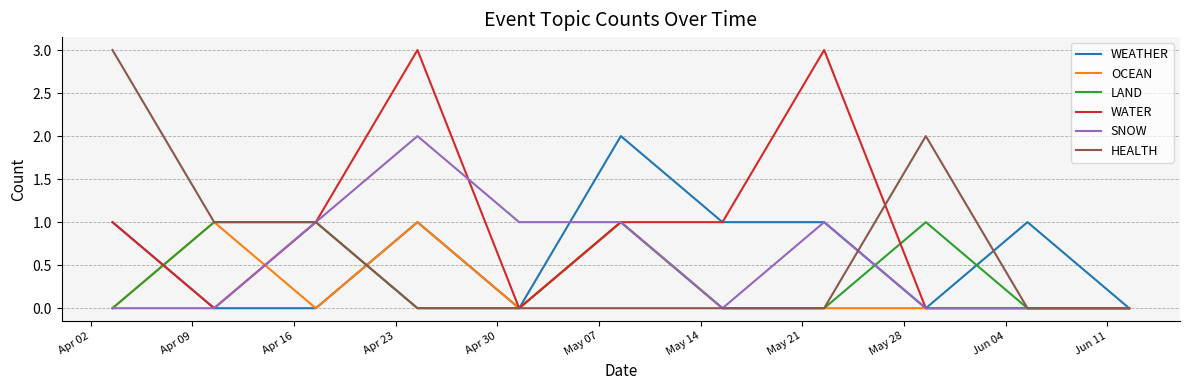

Reading left to right, list all the values displayed in this chart.

WEATHER: 1	0	0	1	0	2	1	1	0	1	0
OCEAN: 0	1	0	1	0	1	0	0	0	0	0
LAND: 0	1	1	0	0	1	0	0	1	0	0
WATER: 1	0	1	3	0	1	1	3	0	0	0
SNOW: 0	0	1	2	1	1	0	1	0	0	0
HEALTH: 3	1	1	0	0	0	0	0	2	0	0